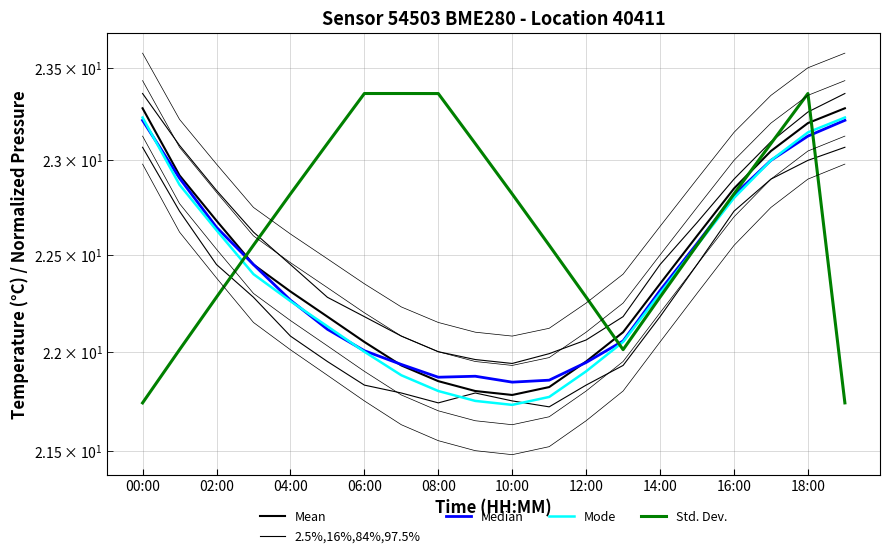

What is the label of the 1st point from the right?

19